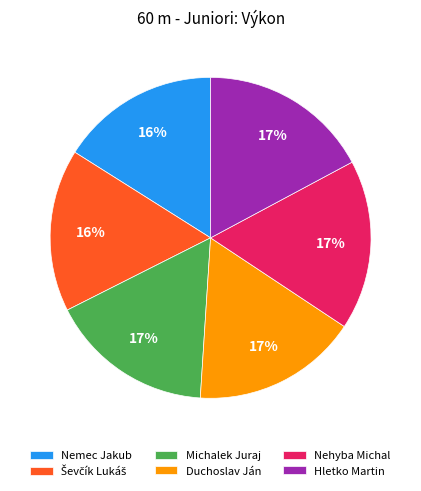

What is the ratio of the value at Duchoslav Ján to the value at Michalek Juraj?

1.0